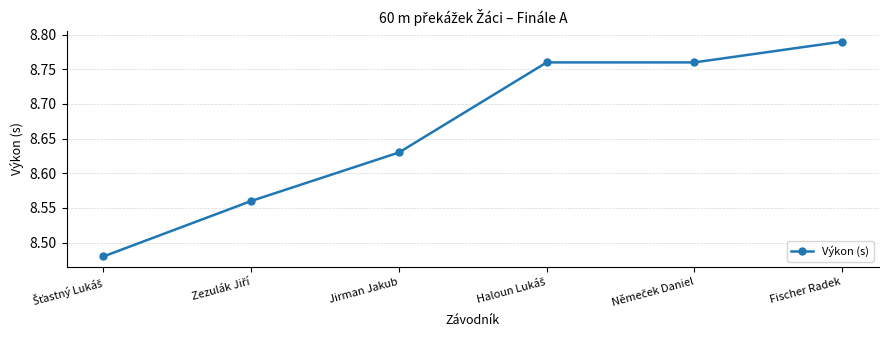

Does the chart have visible grid lines?

Yes